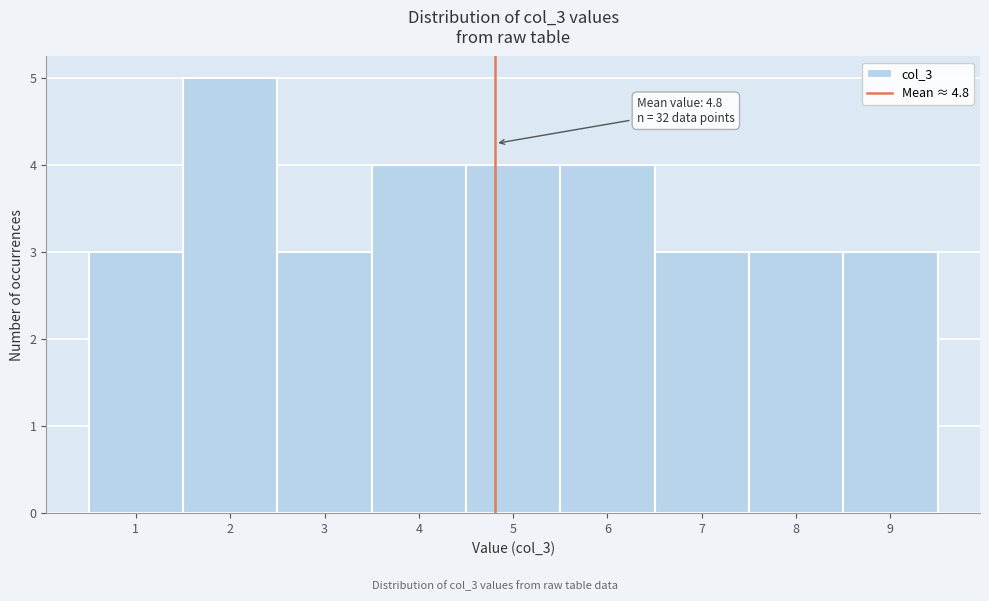

Which range on the x-axis has the tallest bar?

1.5 to 2.5